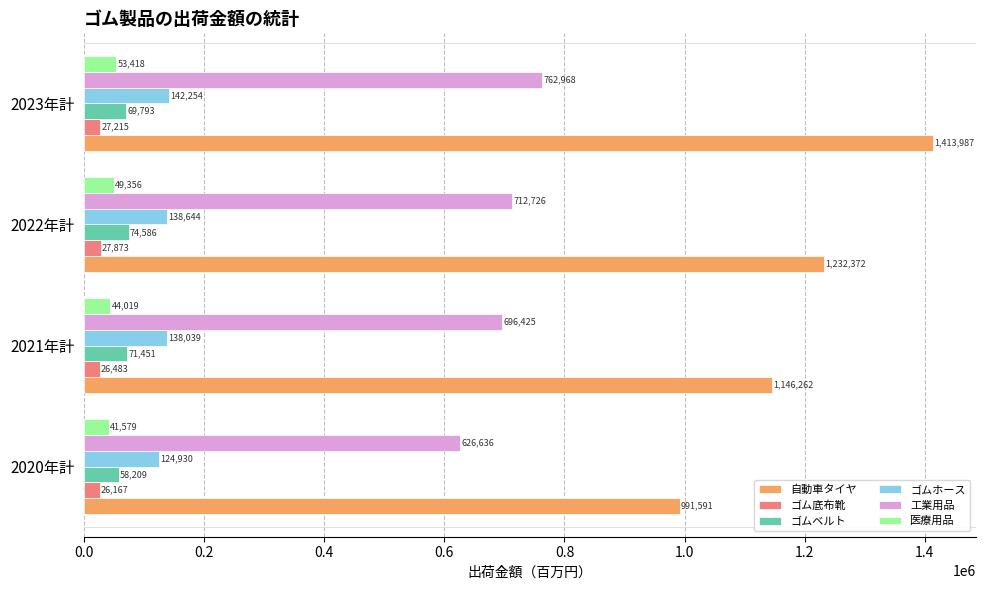

At which category does the chart reach its peak across all series?

2023年計